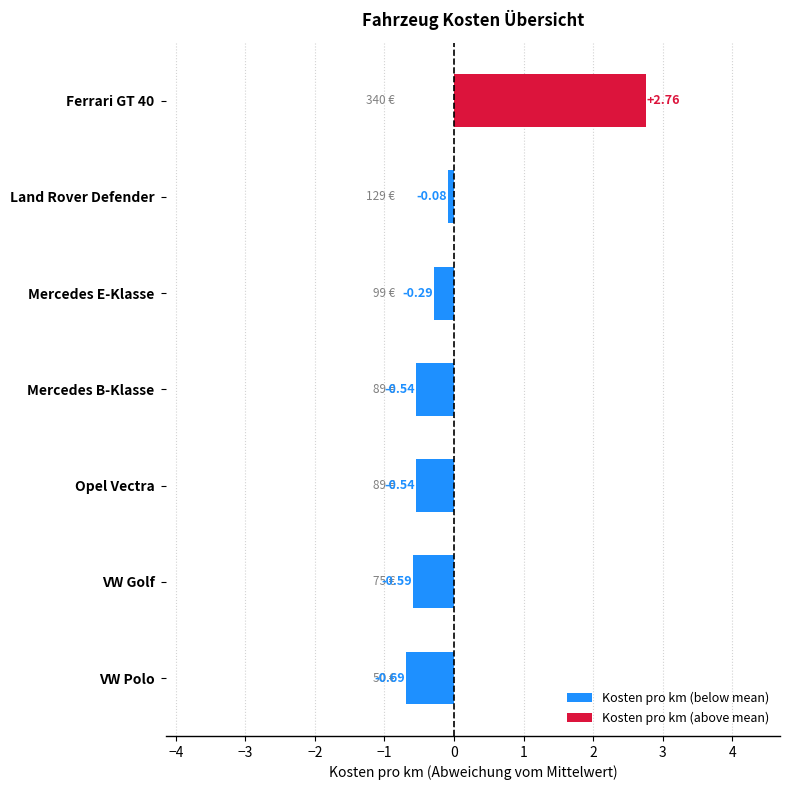

At which label does the data first exceed 0?

Ferrari GT 40